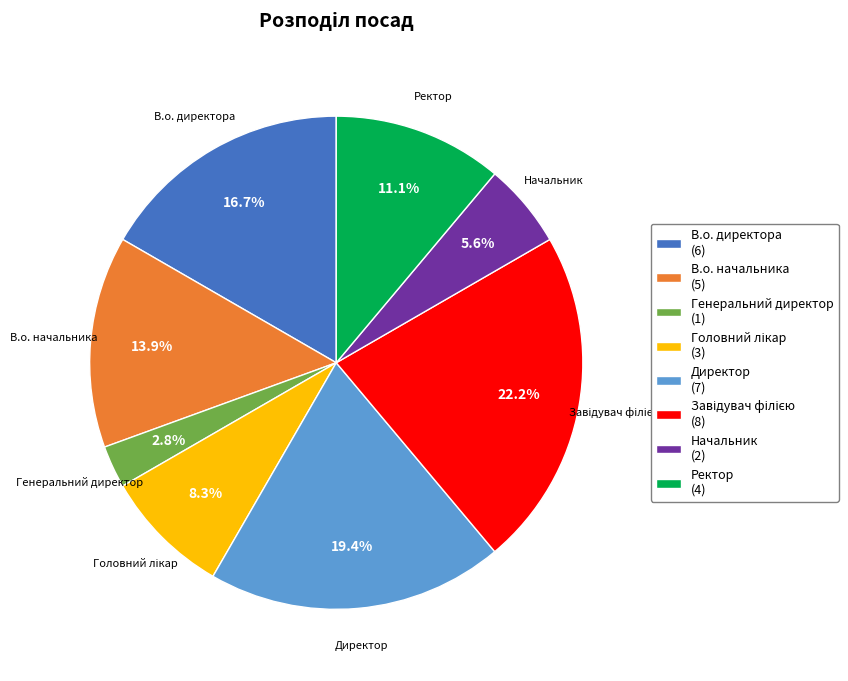

Does Директор represent more than half of the total?

No